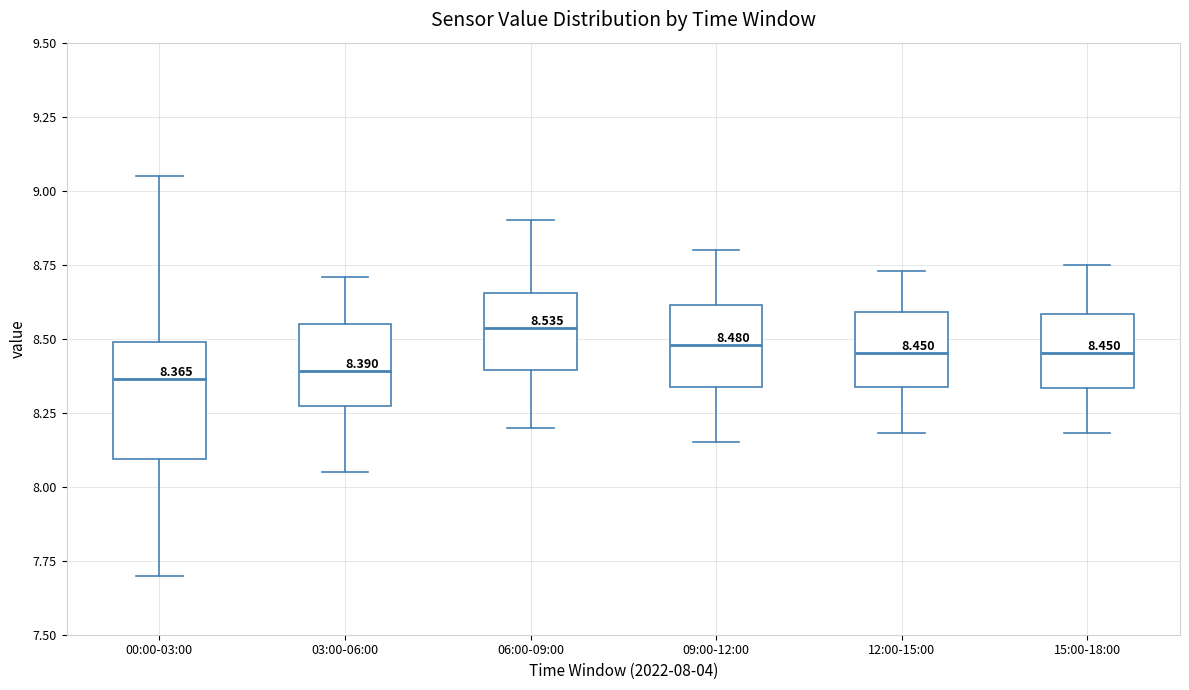

Which box is the tallest, from its lower edge to its upper edge?

00:00-03:00